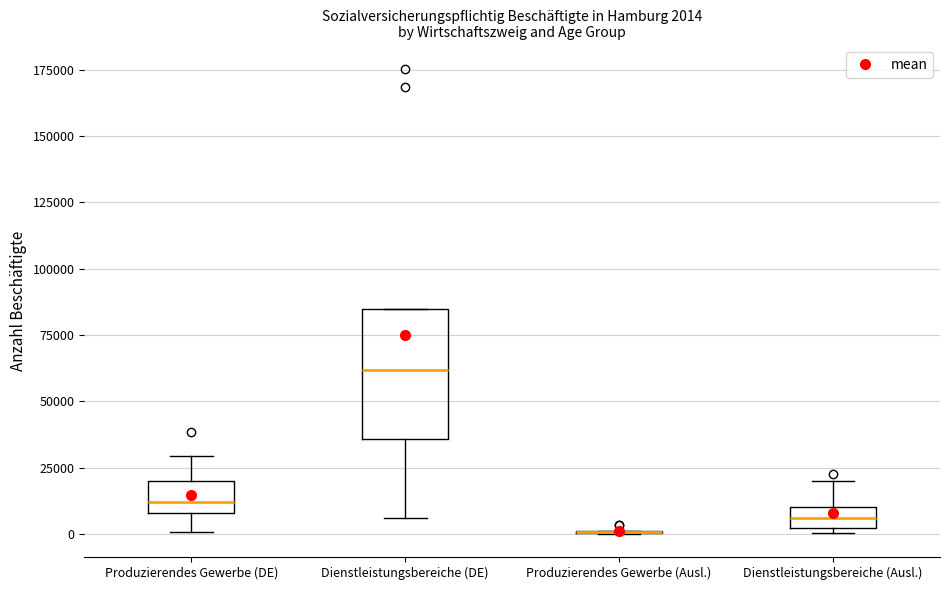

Which box is the tallest, from its lower edge to its upper edge?

Dienstleistungsbereiche (DE)